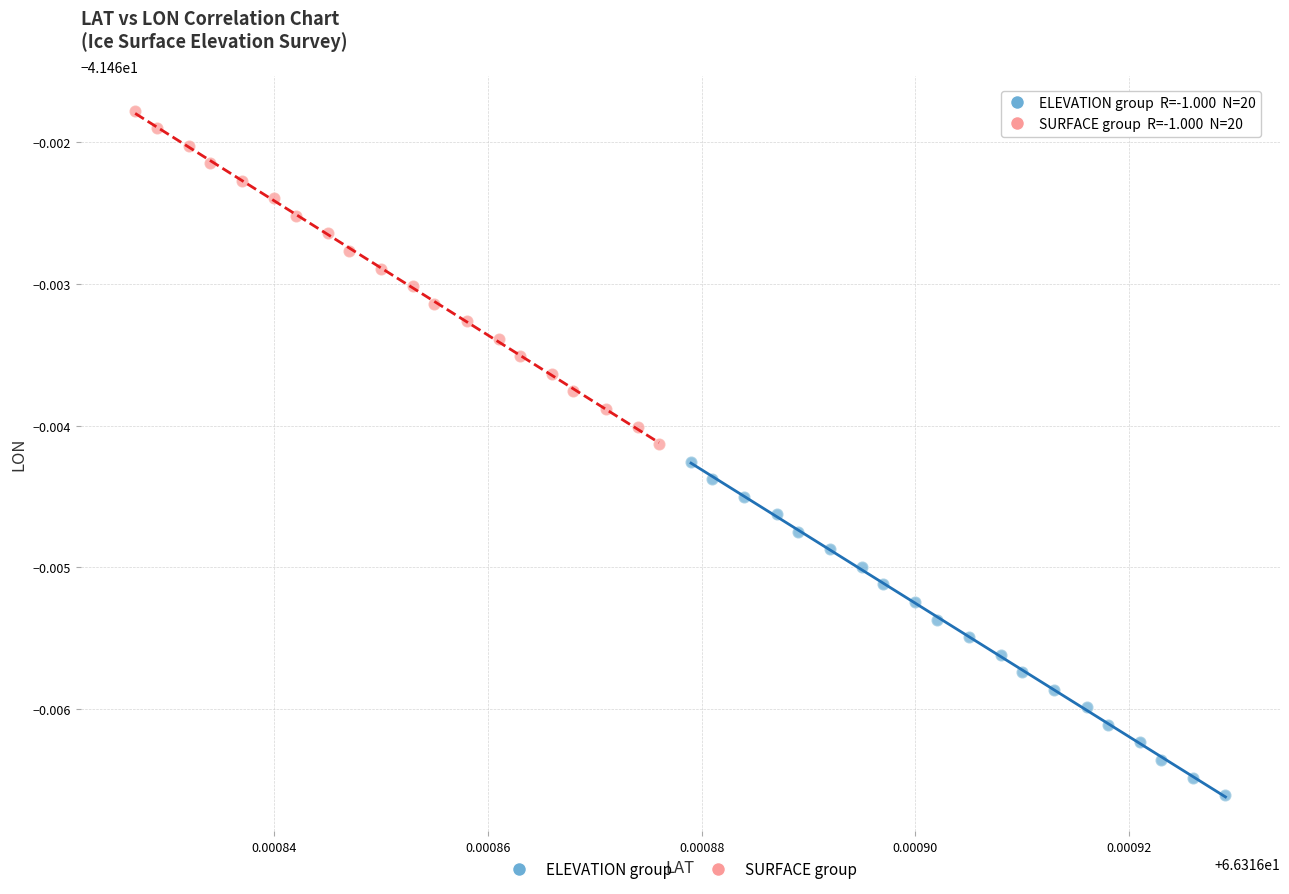

What are all the series names shown in the legend?

ELEVATION group, SURFACE group